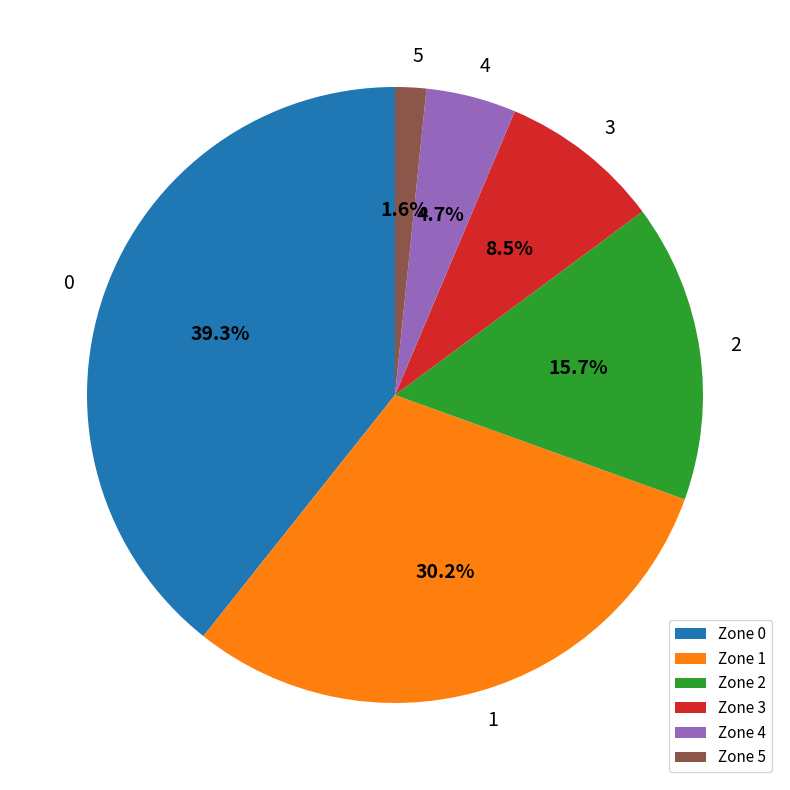

Rank the categories by value from lowest to highest.

Zone 5, Zone 4, Zone 3, Zone 2, Zone 1, Zone 0